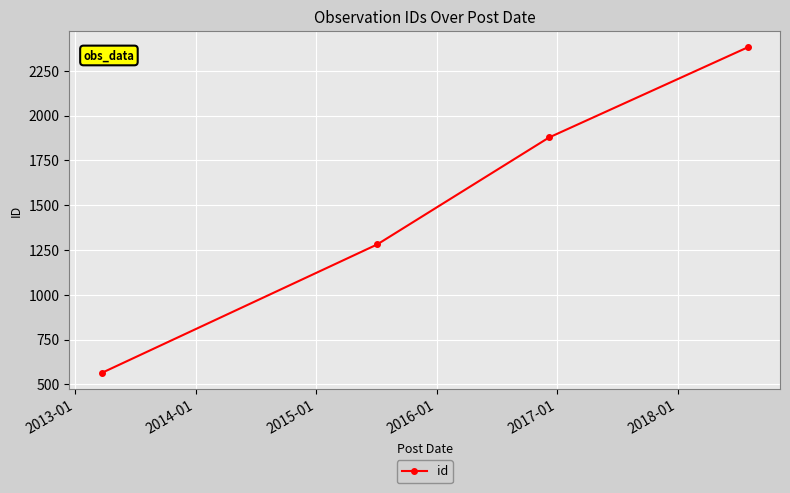

What is the average value?

1526